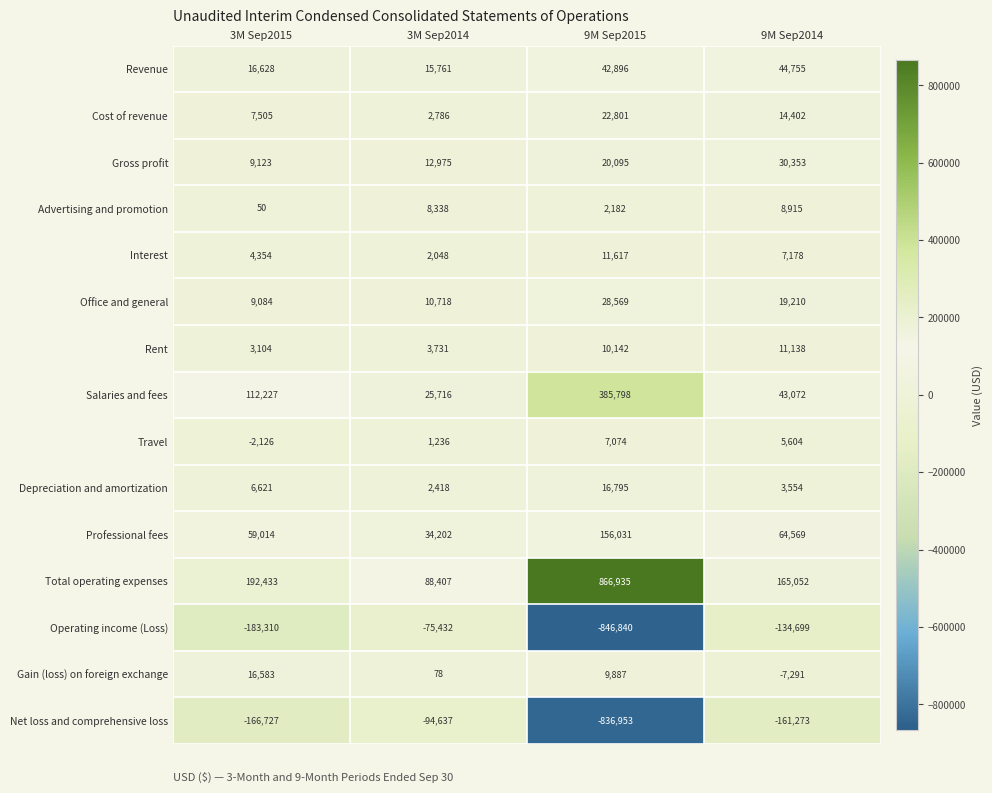

What value does the Net loss and comprehensive loss series have at 3M Sep2015?

-166727